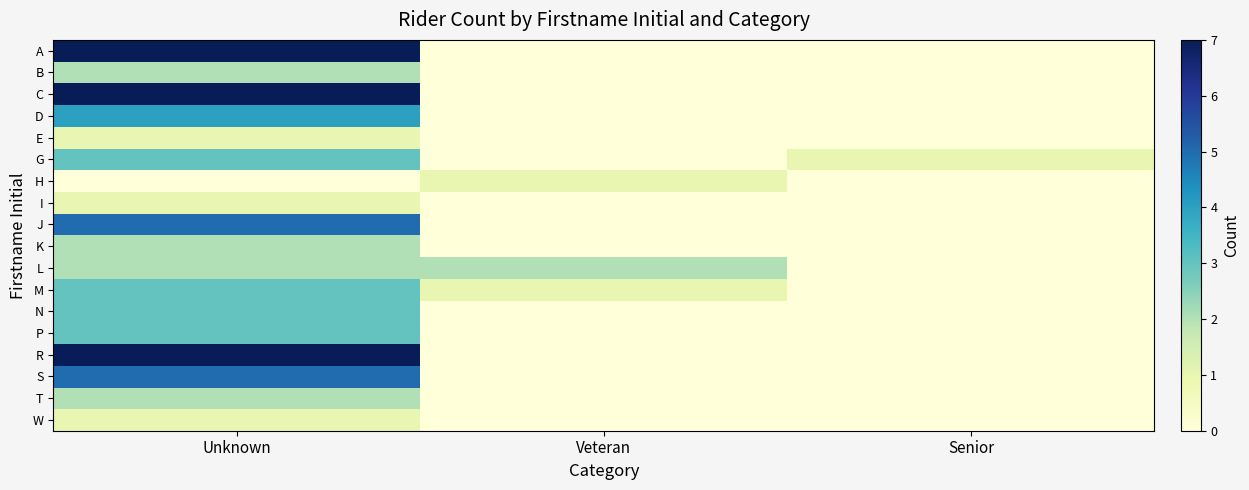

Count the number of data series in this chart.

18